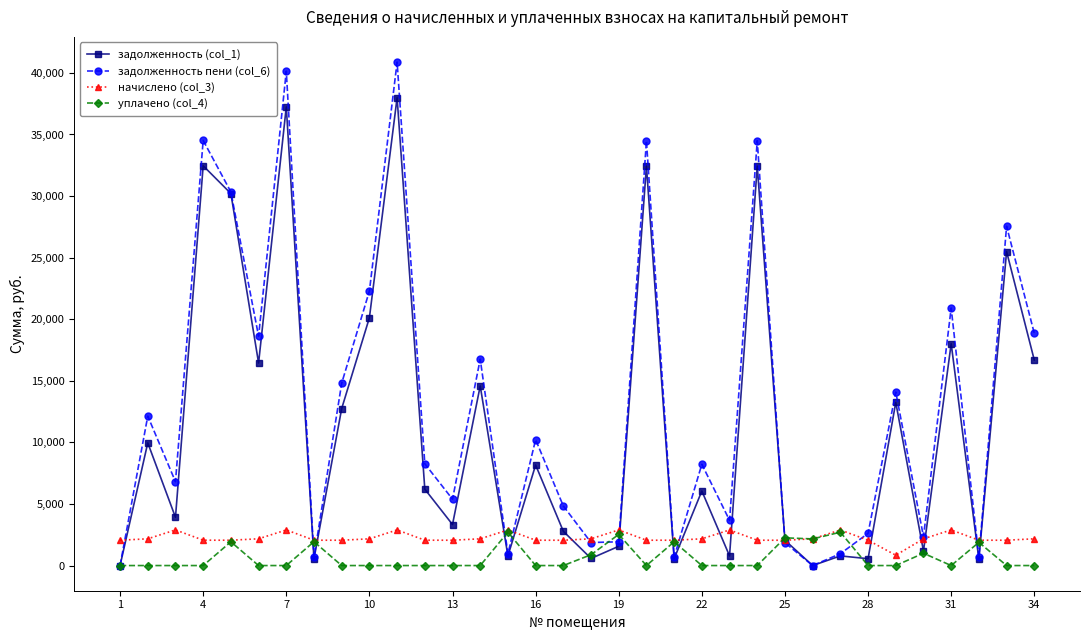

What is the maximum value for задолженность (col_1)?

37987.6